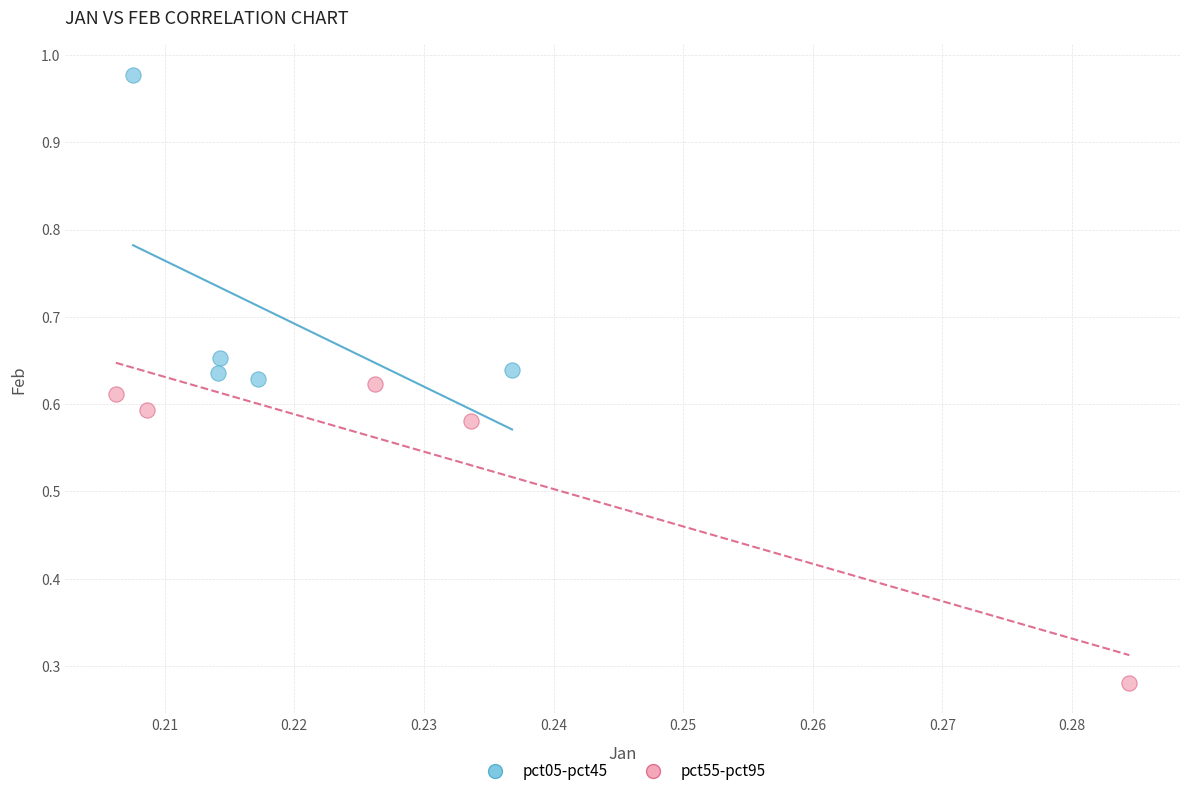

Which series reaches the minimum Y coordinate?

pct55-pct95